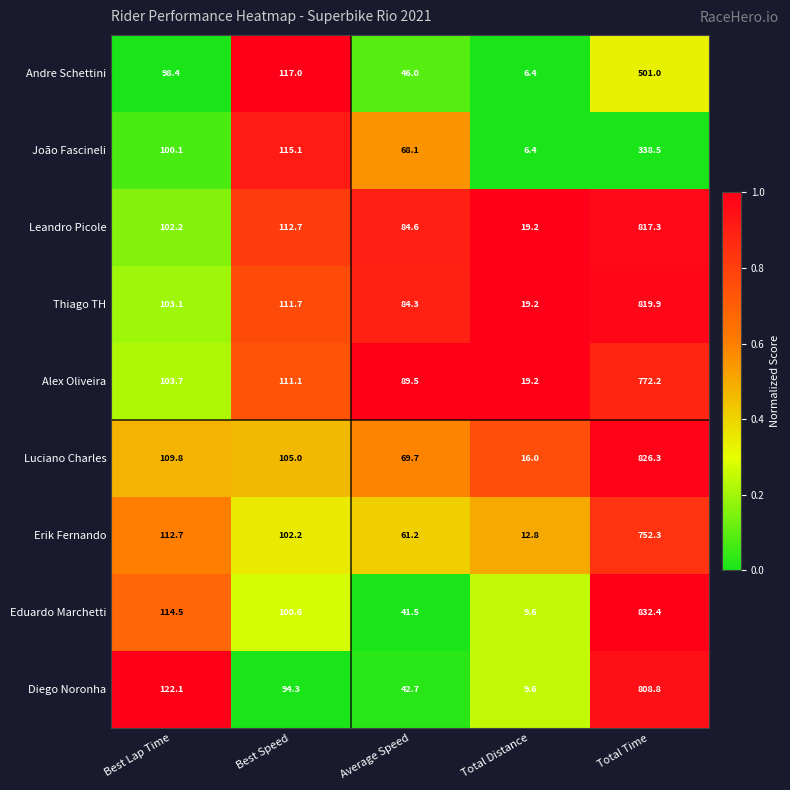

Count the number of categories in the chart.

5